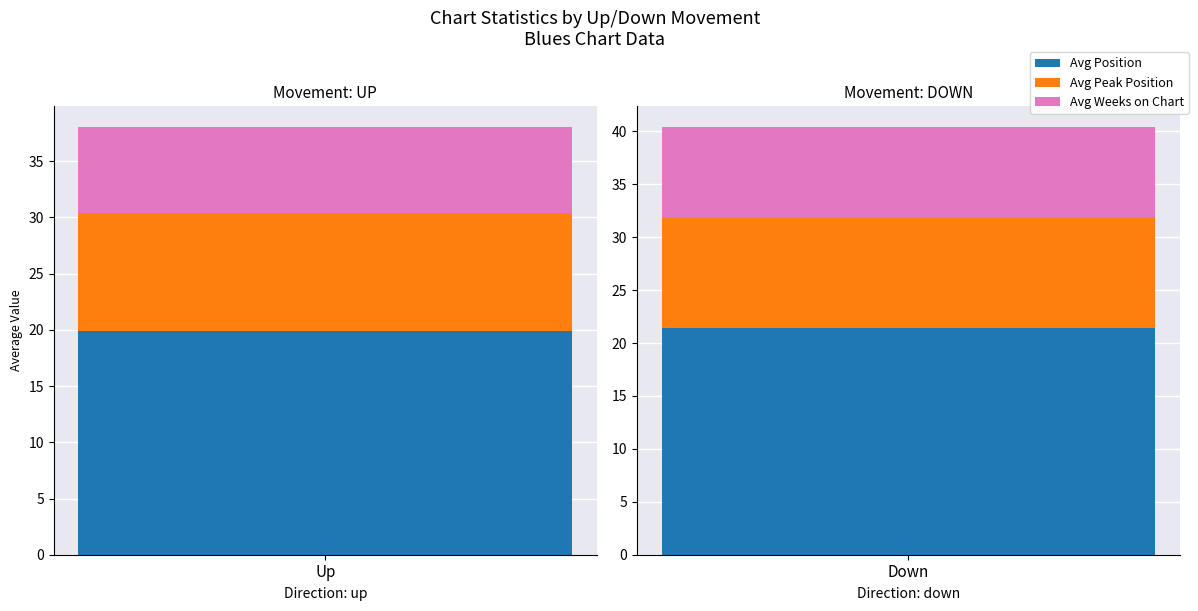

What is the sum of all Avg Weeks on Chart values?

15.5